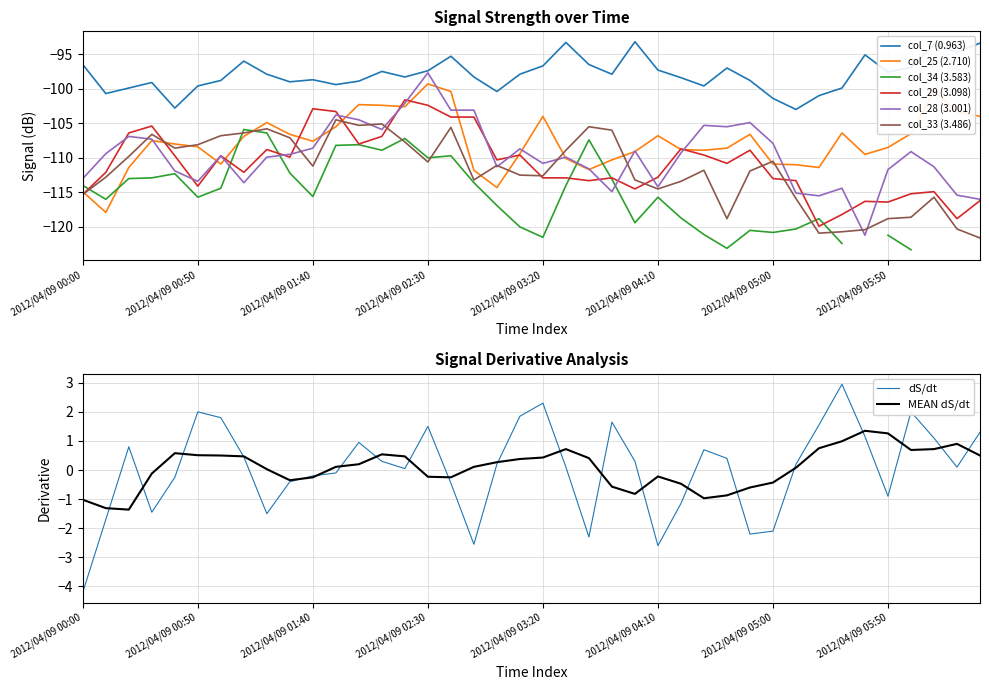

What is the sum of the col_33 (3.486) values at 2012/04/09 01:30 and 2012/04/09 02:00?

-212.4